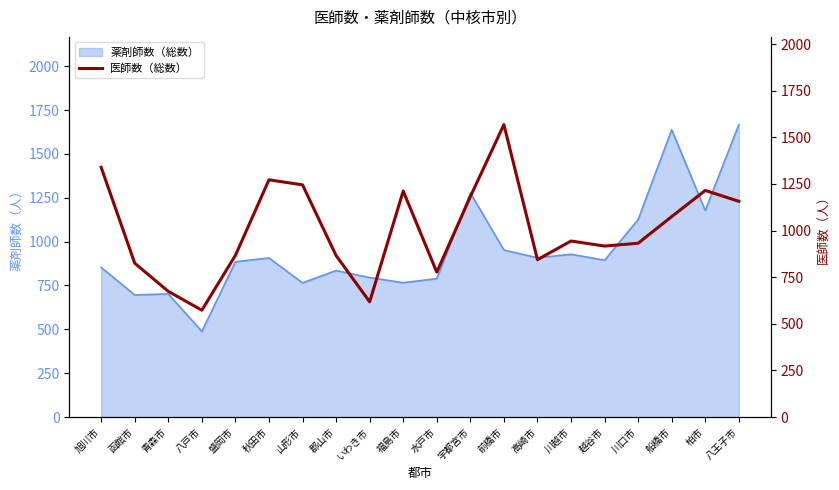

Where is 薬剤師数（総数） nearest to the value 1077?

川口市